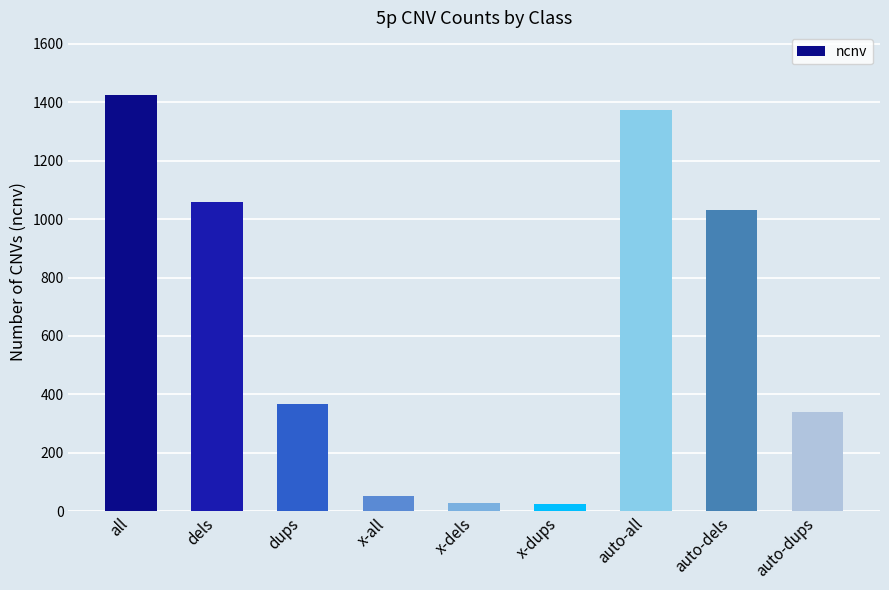

What is the value of the 3rd bar from the left?

366